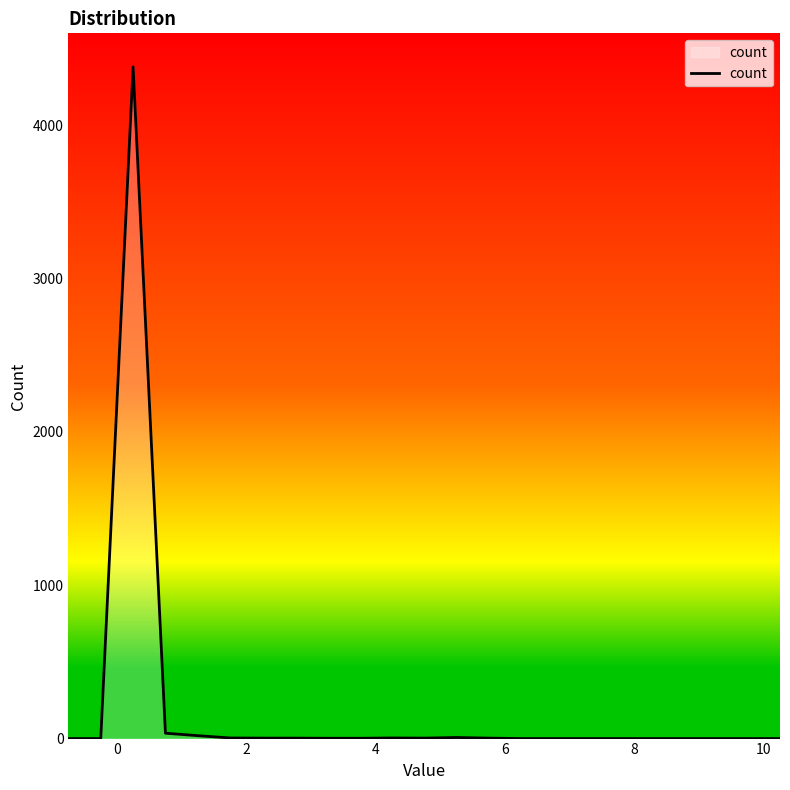

What is the maximum value shown in the chart?

4379